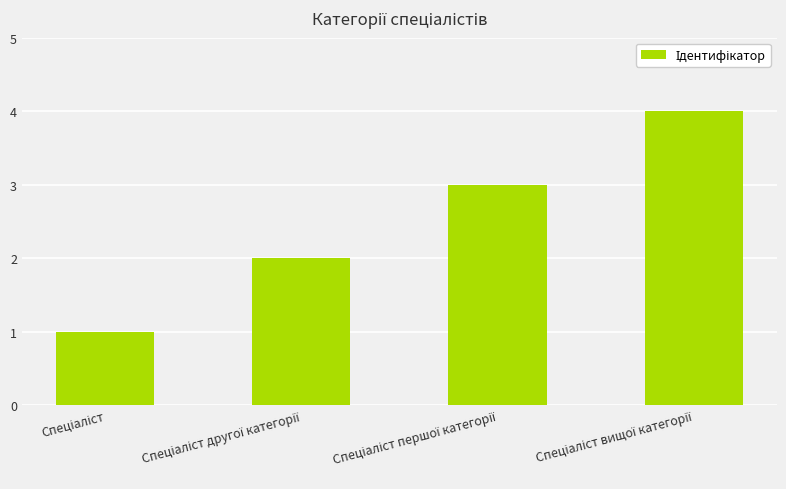

Are the bars horizontal?

No